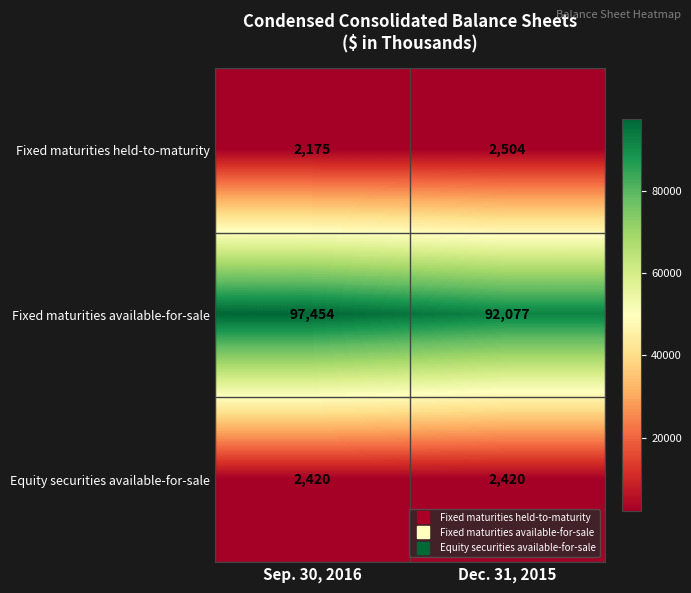

Which series has the largest total across all categories?

Fixed maturities available-for-sale